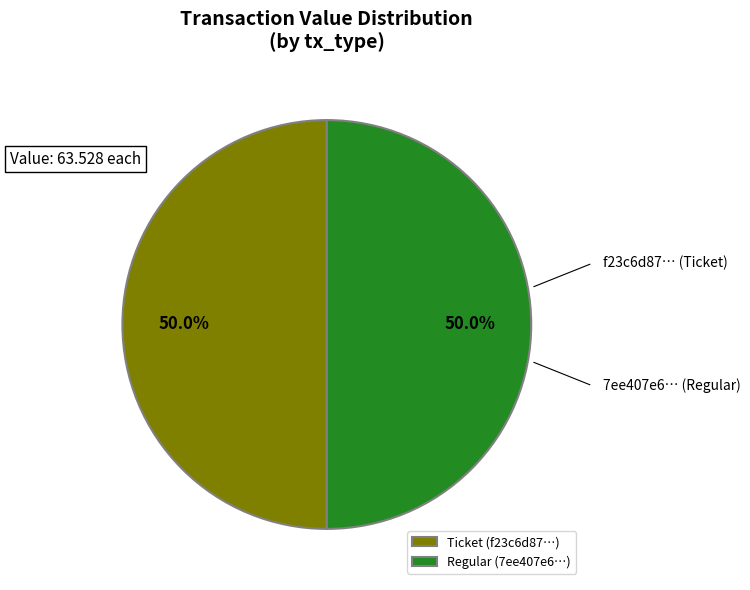

Combined, do Regular (7ee407e6…) and Ticket (f23c6d87…) account for over 50%?

Yes